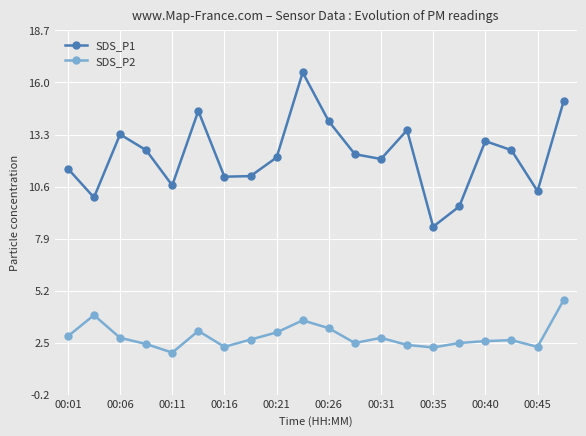

Which series has the largest range (max minus min)?

SDS_P1